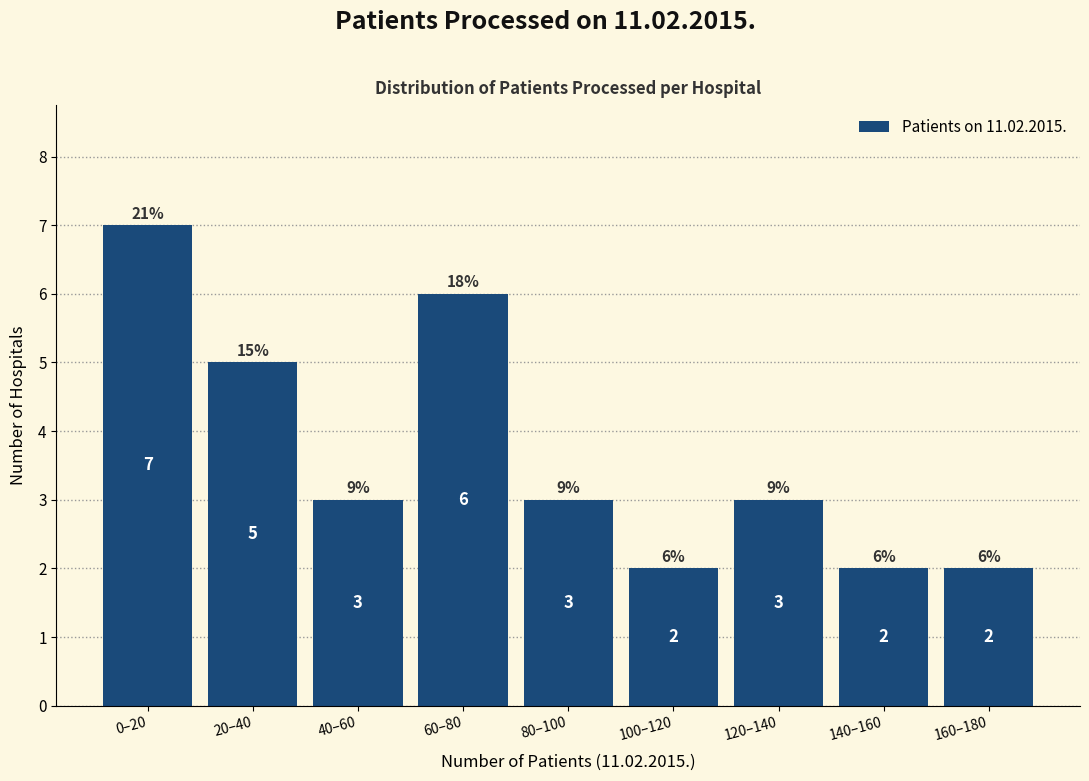

Reading right to left, list all the values displayed in this chart.

2	2	3	2	3	6	3	5	7